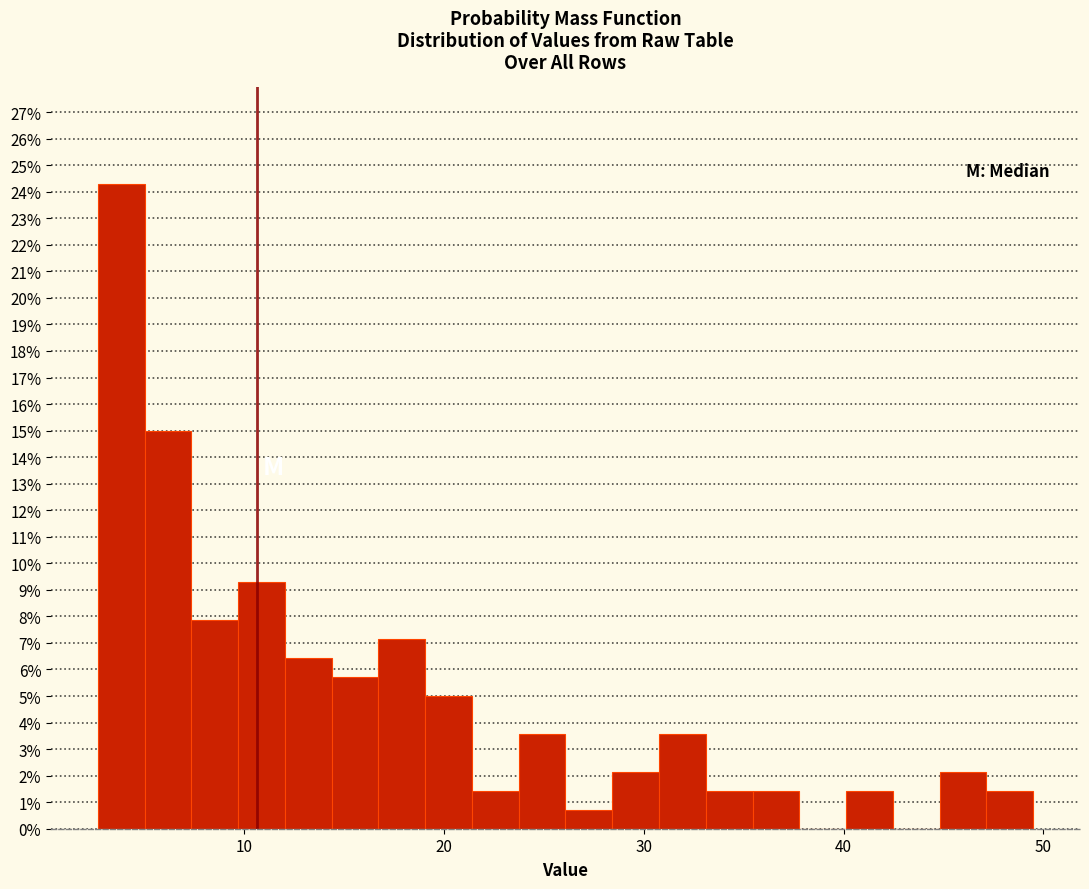

Around what value on the x-axis is the tallest bar? Give the approximate position of its centre, as read against the axis.

4